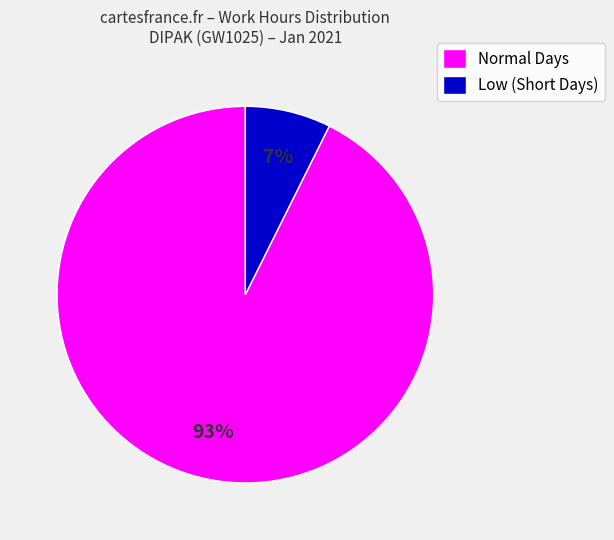

How many segments does this pie chart have?

2